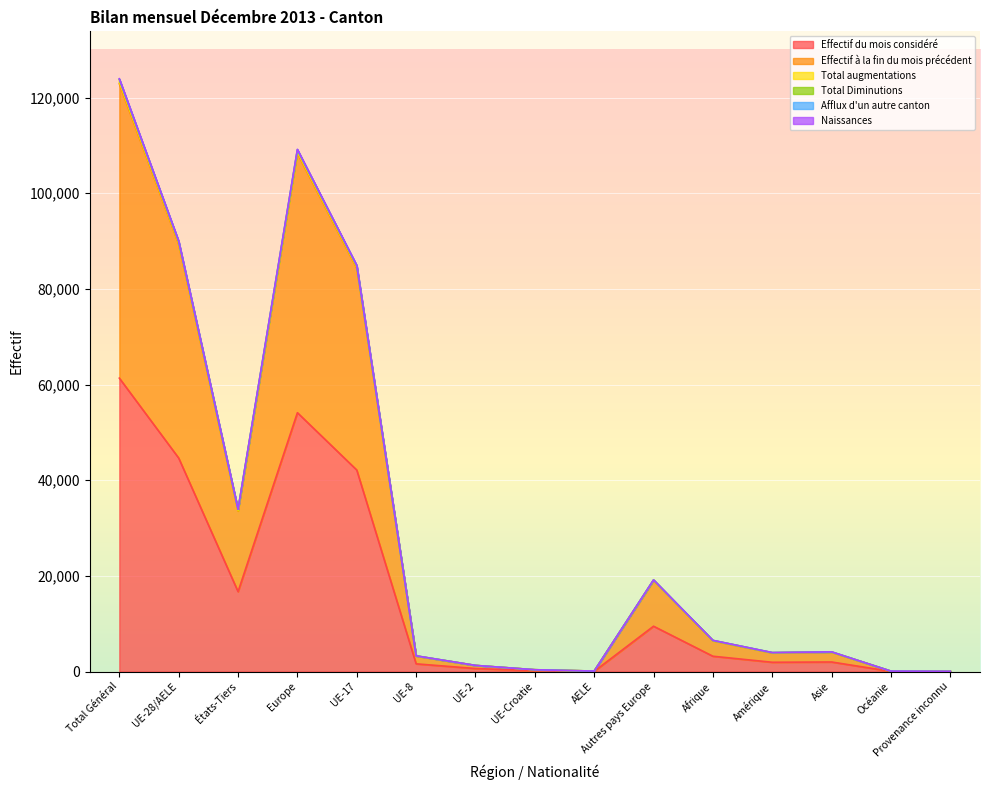

Which category has the lowest value across all series?

Provenance inconnu